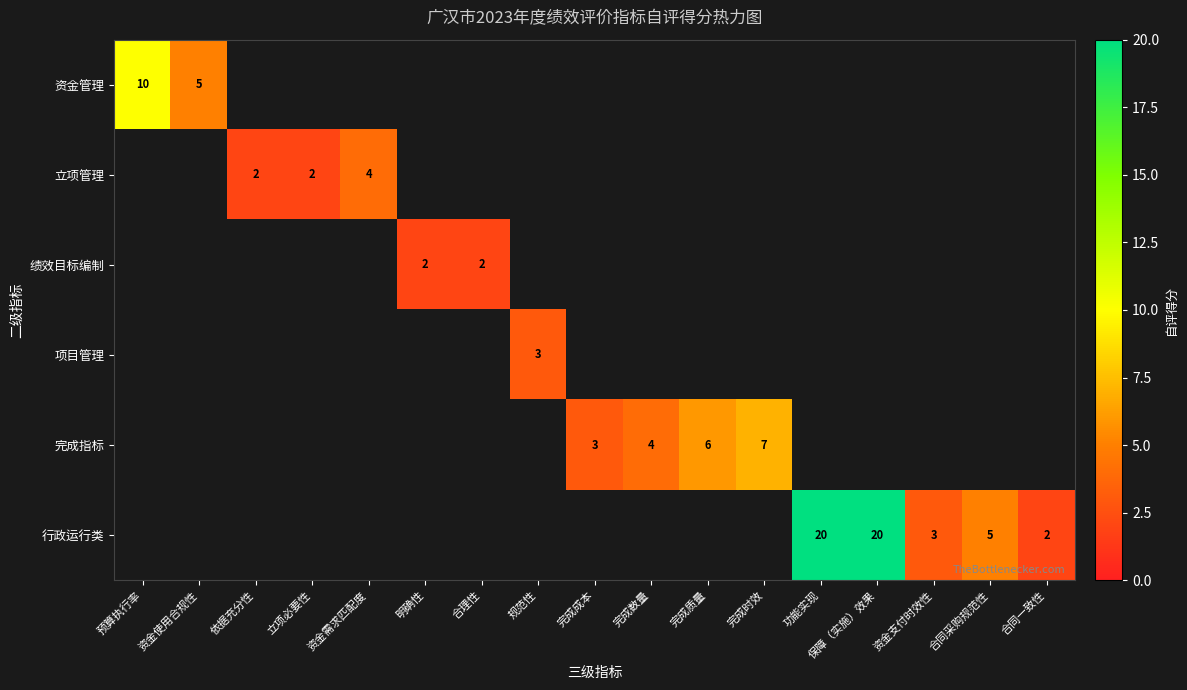

At which category does the chart reach its minimum across all series?

依据充分性